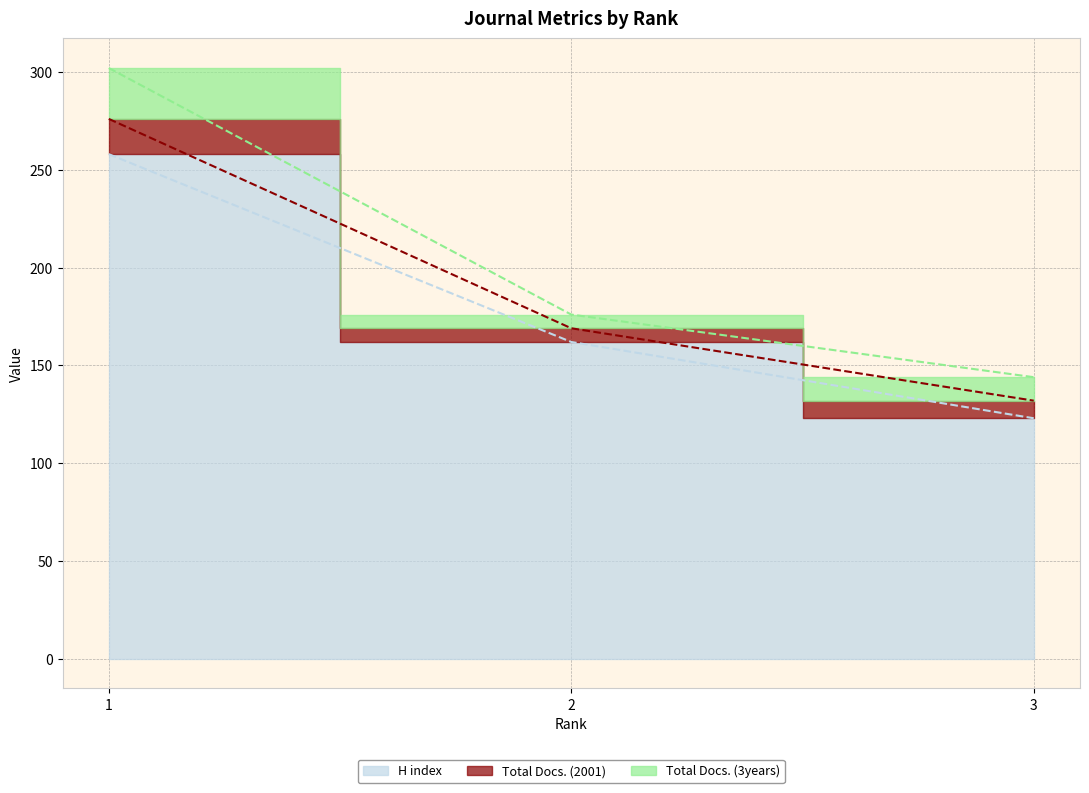

Reading left to right, list all the values displayed in this chart.

H index: 1=258	2=162	3=123
Total Docs. (2001): 1=18	2=7	3=9
Total Docs. (3years): 1=26	2=7	3=12